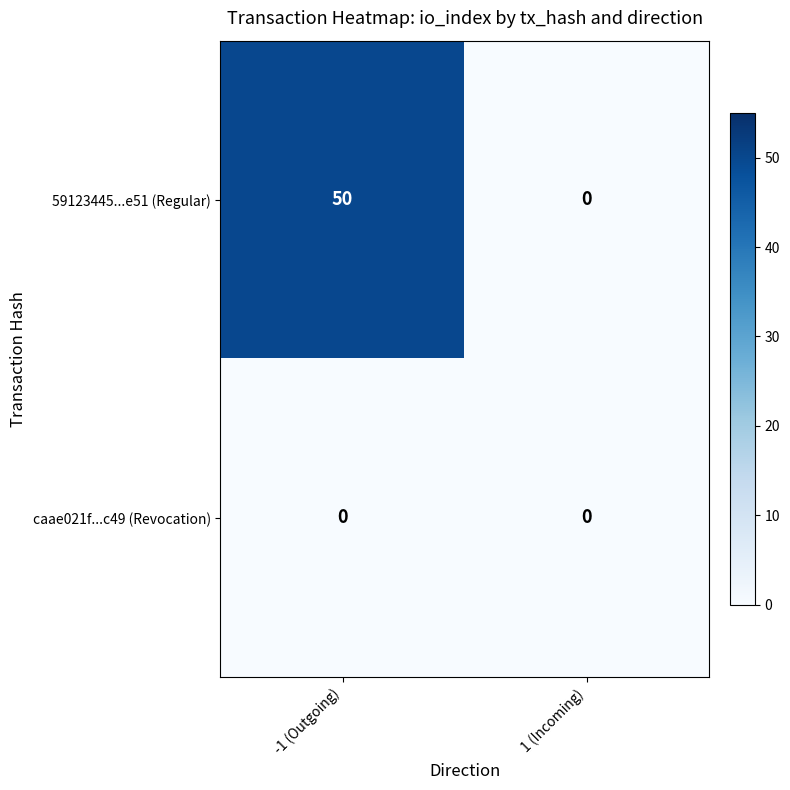

What is the maximum value shown in the chart?

50